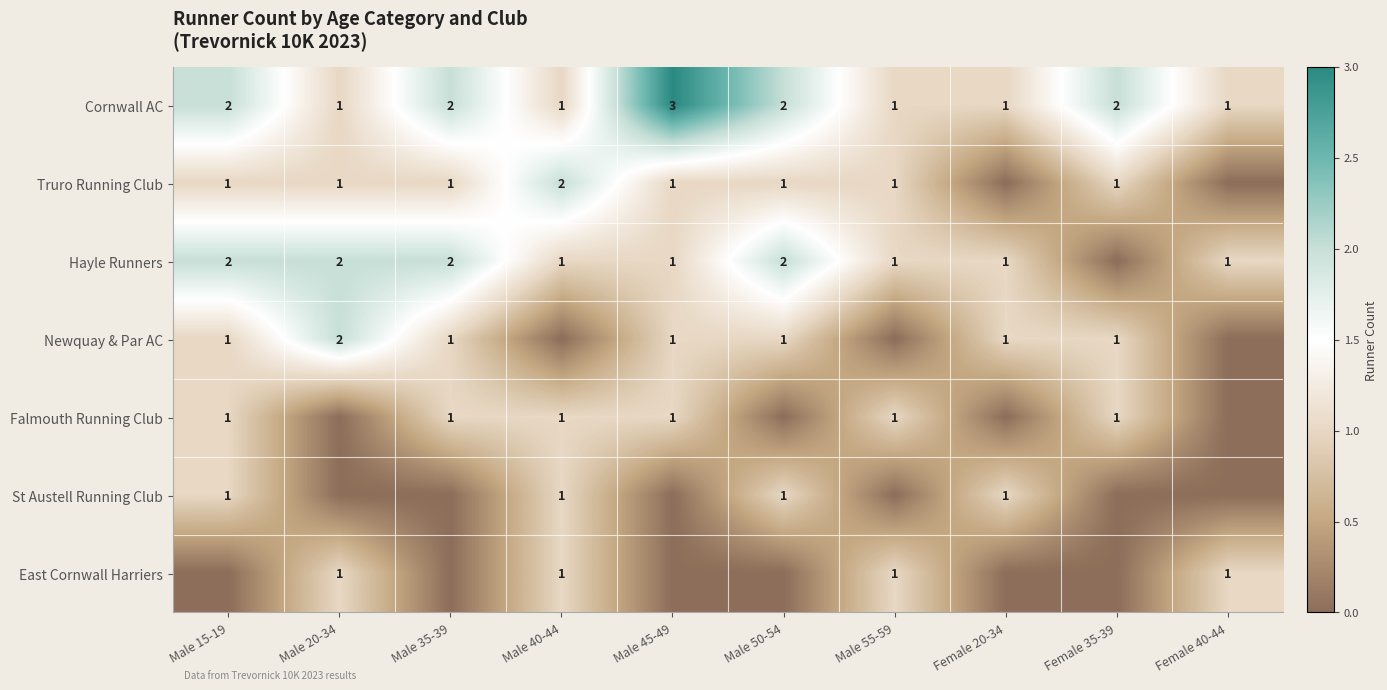

Is it true that Cornwall AC equals 1 at Female 20-34?

True